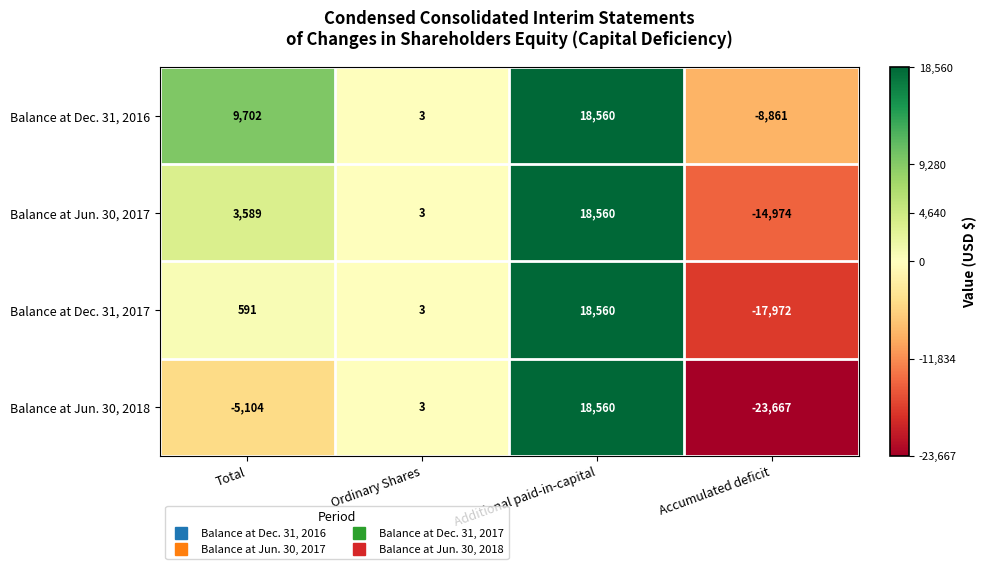

What is the difference between the maximum and second lowest values in the Balance at Dec. 31, 2017 series?

18557